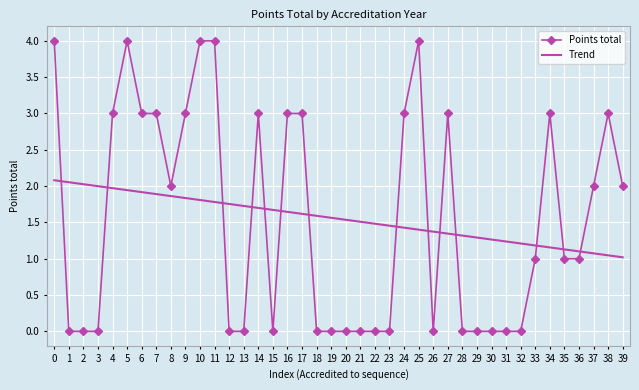

What are all the series names shown in the legend?

Points total, Trend